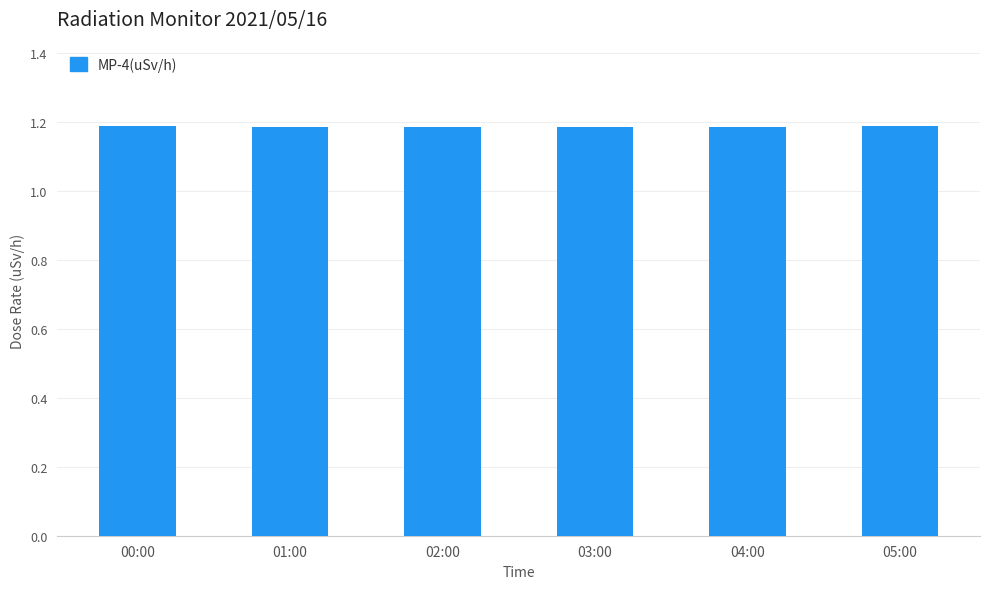

The chart shows a value of 1.2 at 00:00. True or false?

True